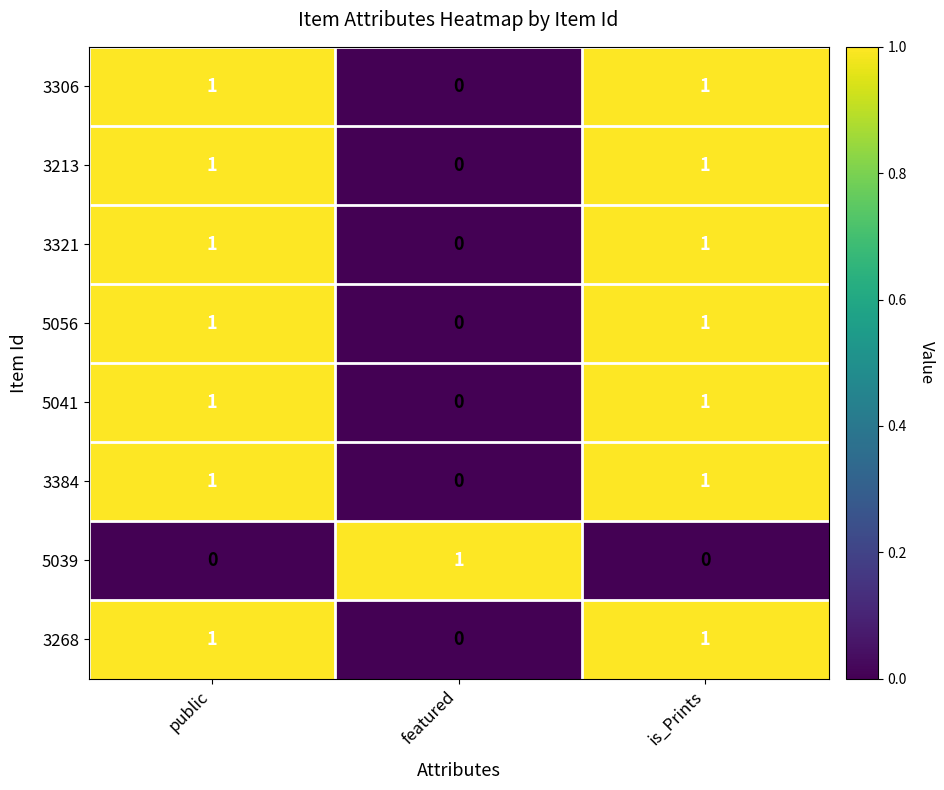

Reading right to left, extract all data points from this chart.

3306: is_Prints=1	featured=0	public=1
3213: is_Prints=1	featured=0	public=1
3321: is_Prints=1	featured=0	public=1
5056: is_Prints=1	featured=0	public=1
5041: is_Prints=1	featured=0	public=1
3384: is_Prints=1	featured=0	public=1
5039: is_Prints=0	featured=1	public=0
3268: is_Prints=1	featured=0	public=1